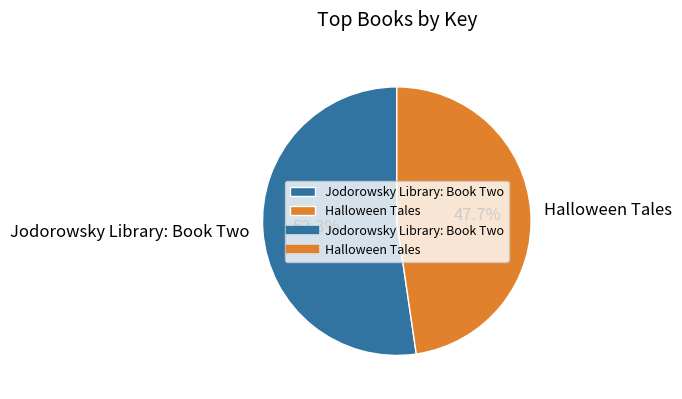

What percentage is the Jodorowsky Library: Book Two slice, to the nearest percent?

52%